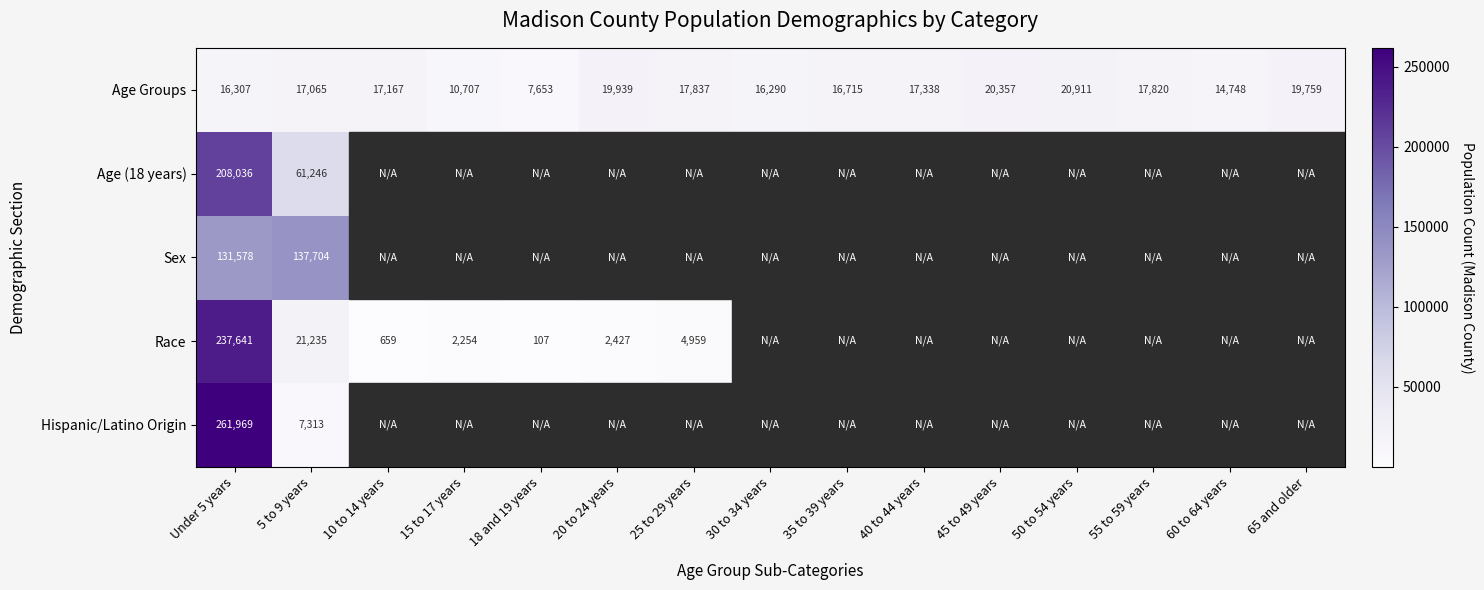

At Under 5 years, list the series in order from largest to smallest.

Hispanic/Latino Origin, Race, Age (18 years), Sex, Age Groups